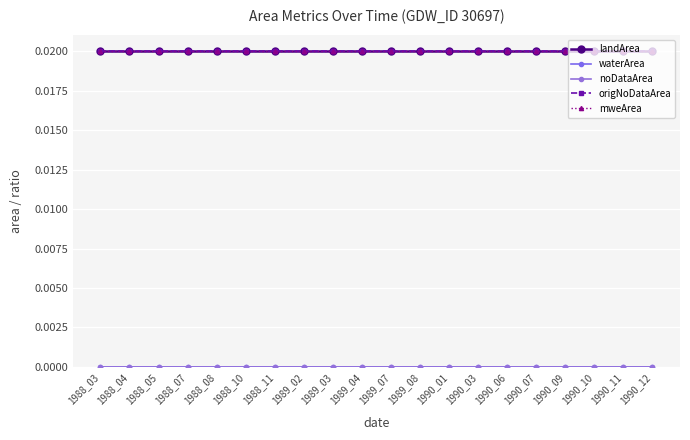

What are all the series names shown in the legend?

landArea, waterArea, noDataArea, origNoDataArea, mweArea